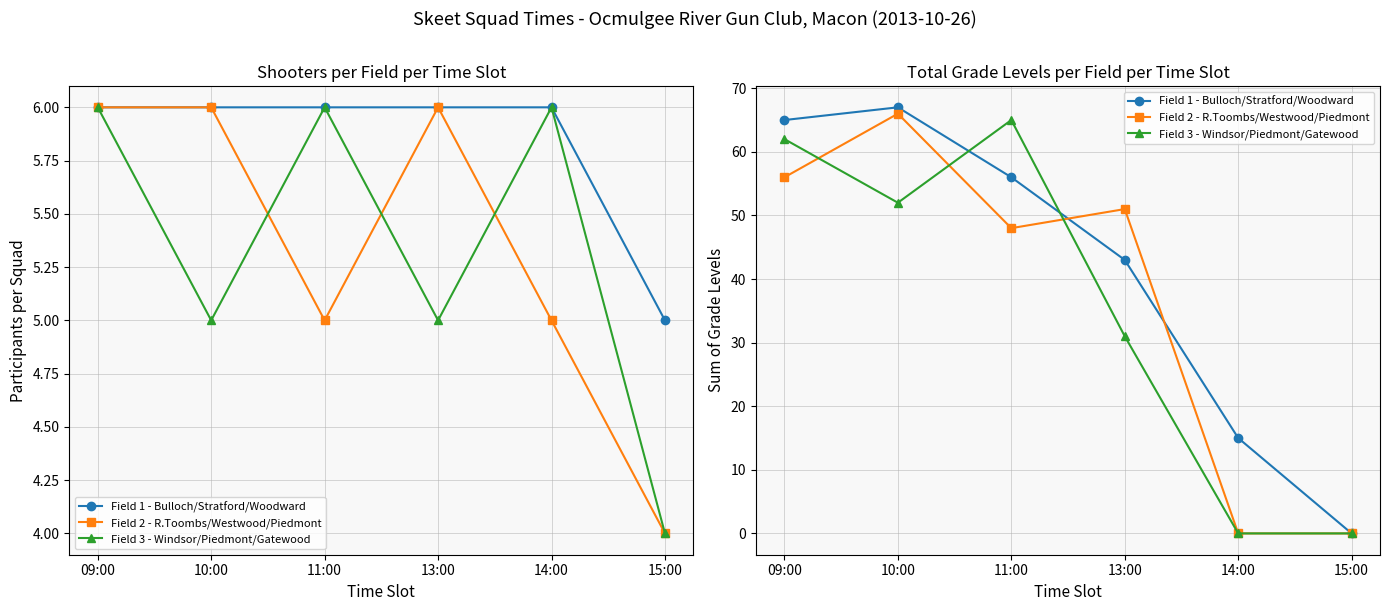

True or false: Field 3 - Windsor/Piedmont/Gatewood has more than 0 points higher than both neighbors.

True